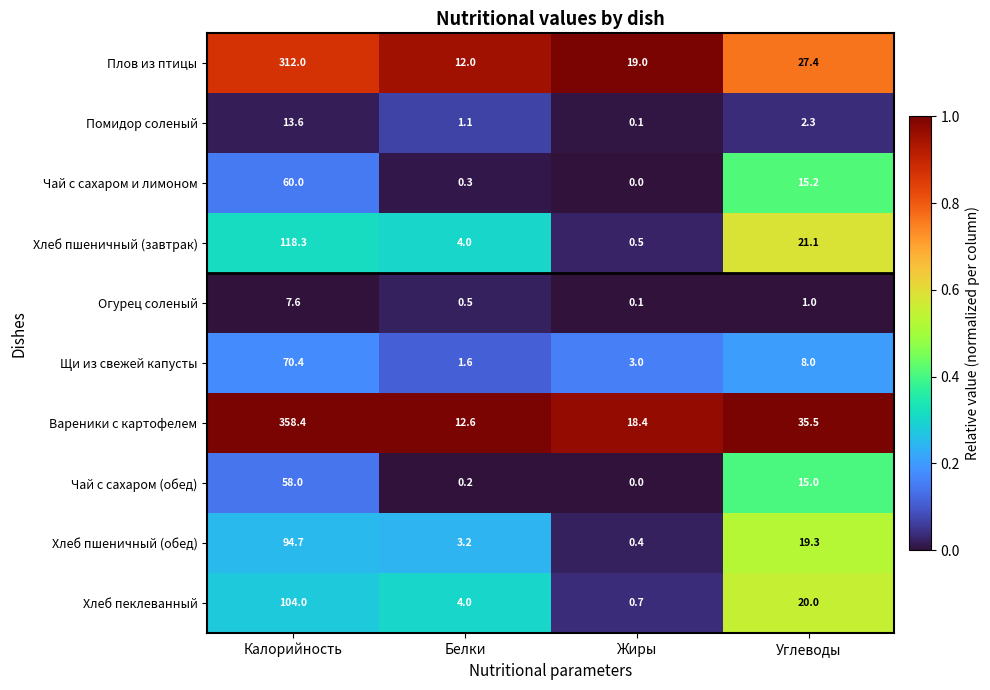

What is the total value across all series at Углеводы?

164.8